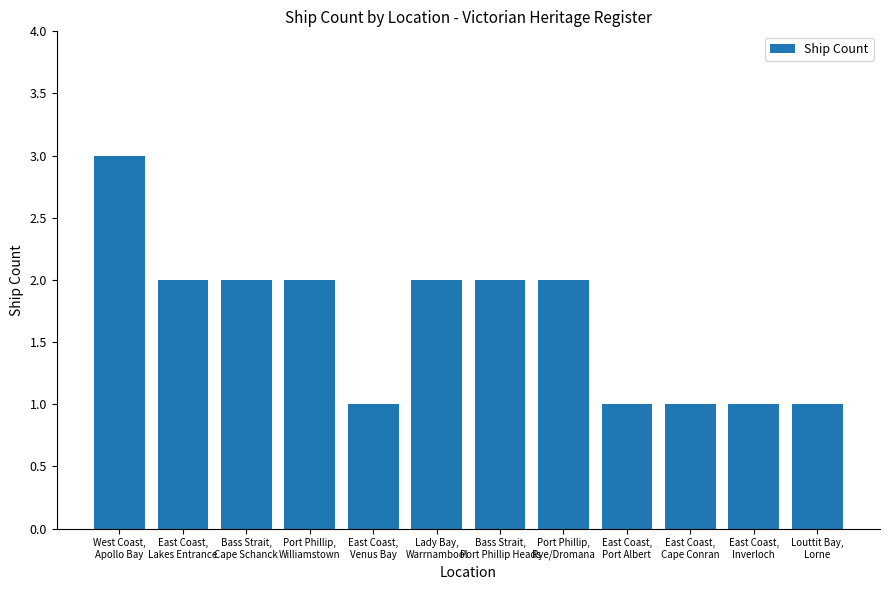

What is the label of the 4th bar from the right?

East Coast,
Port Albert